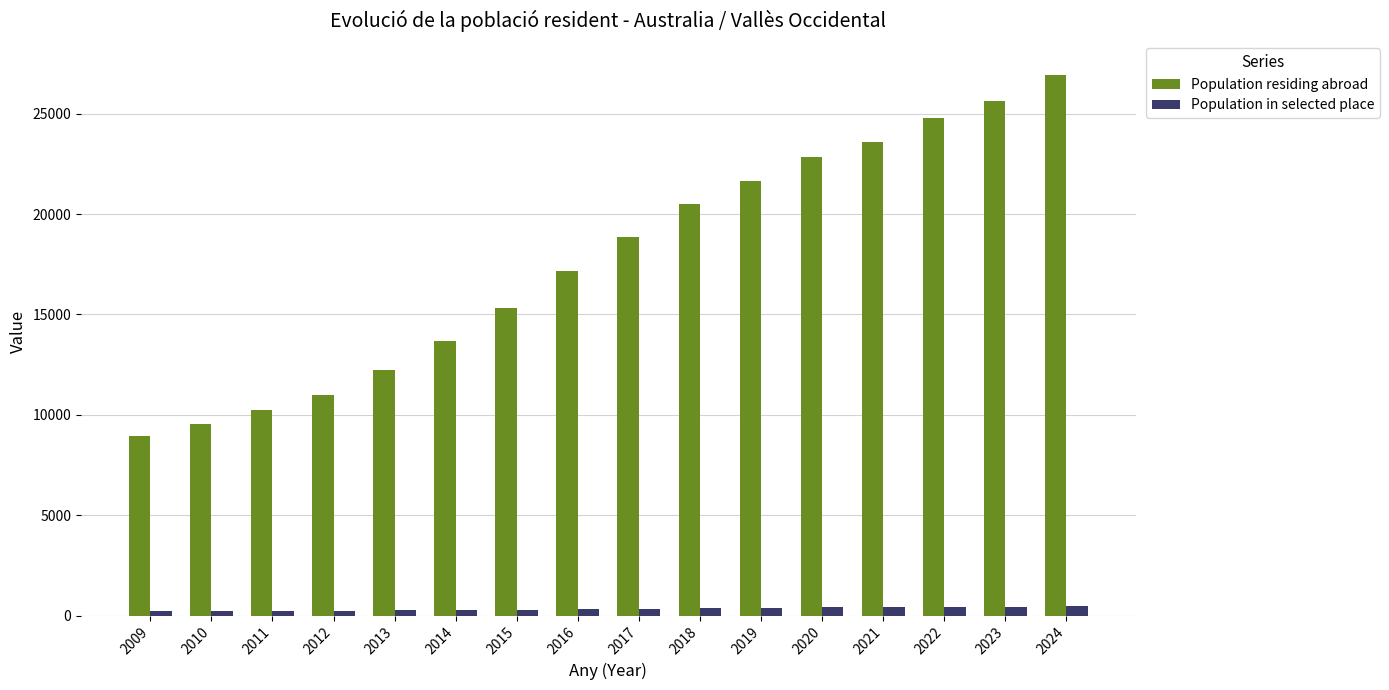

What is the value of the Population in selected place bar at the 12th from the left?

416